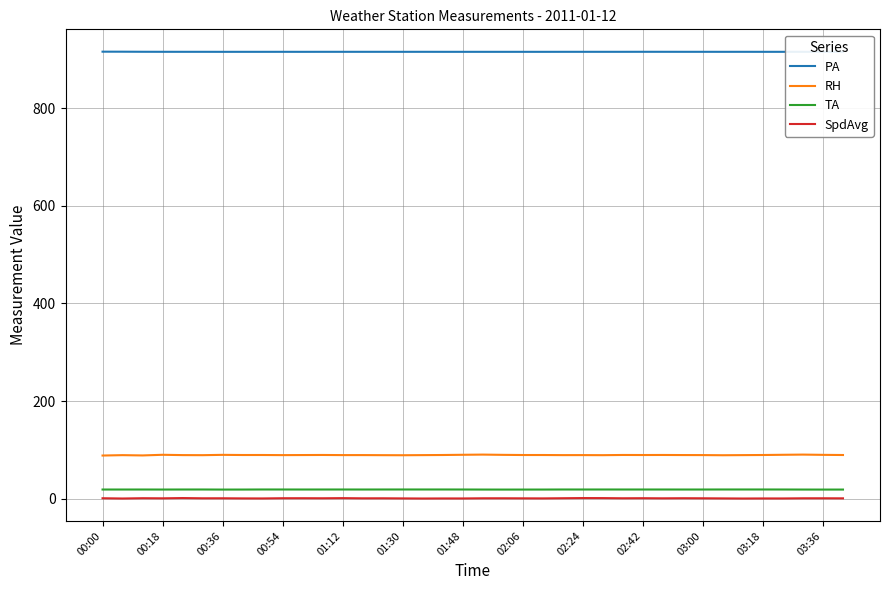

What is the difference between the second highest and minimum values in the SpdAvg series?

0.9